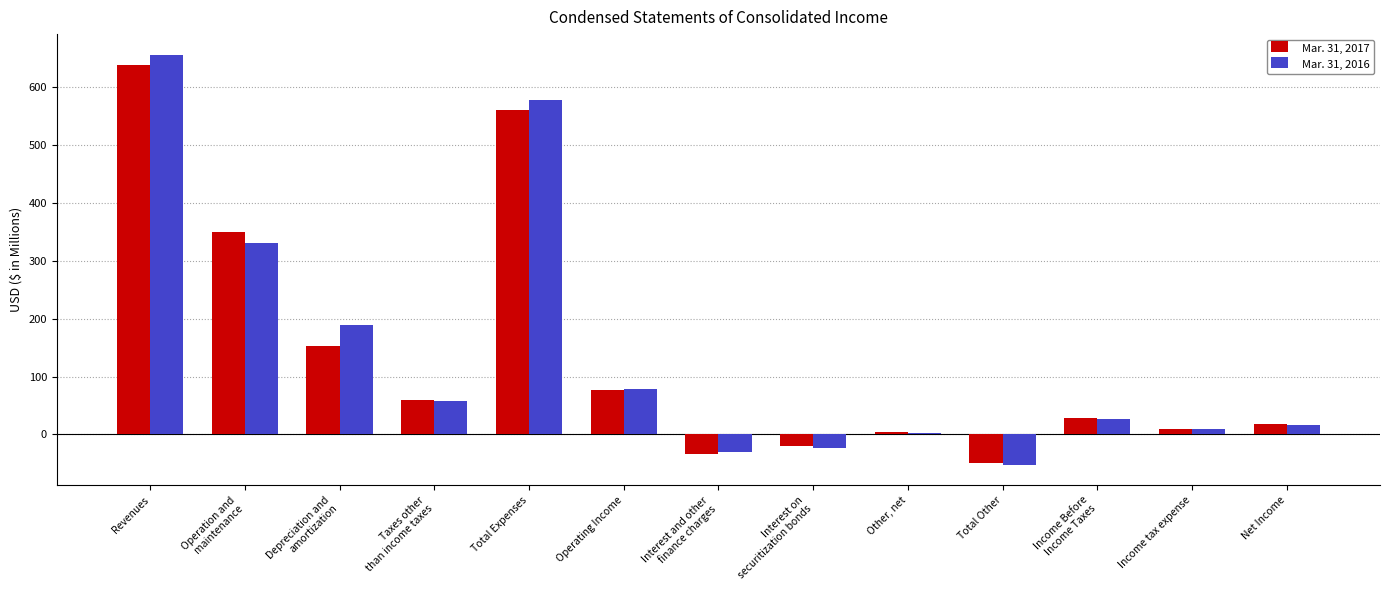

What are all the series names shown in the legend?

Mar. 31, 2017, Mar. 31, 2016